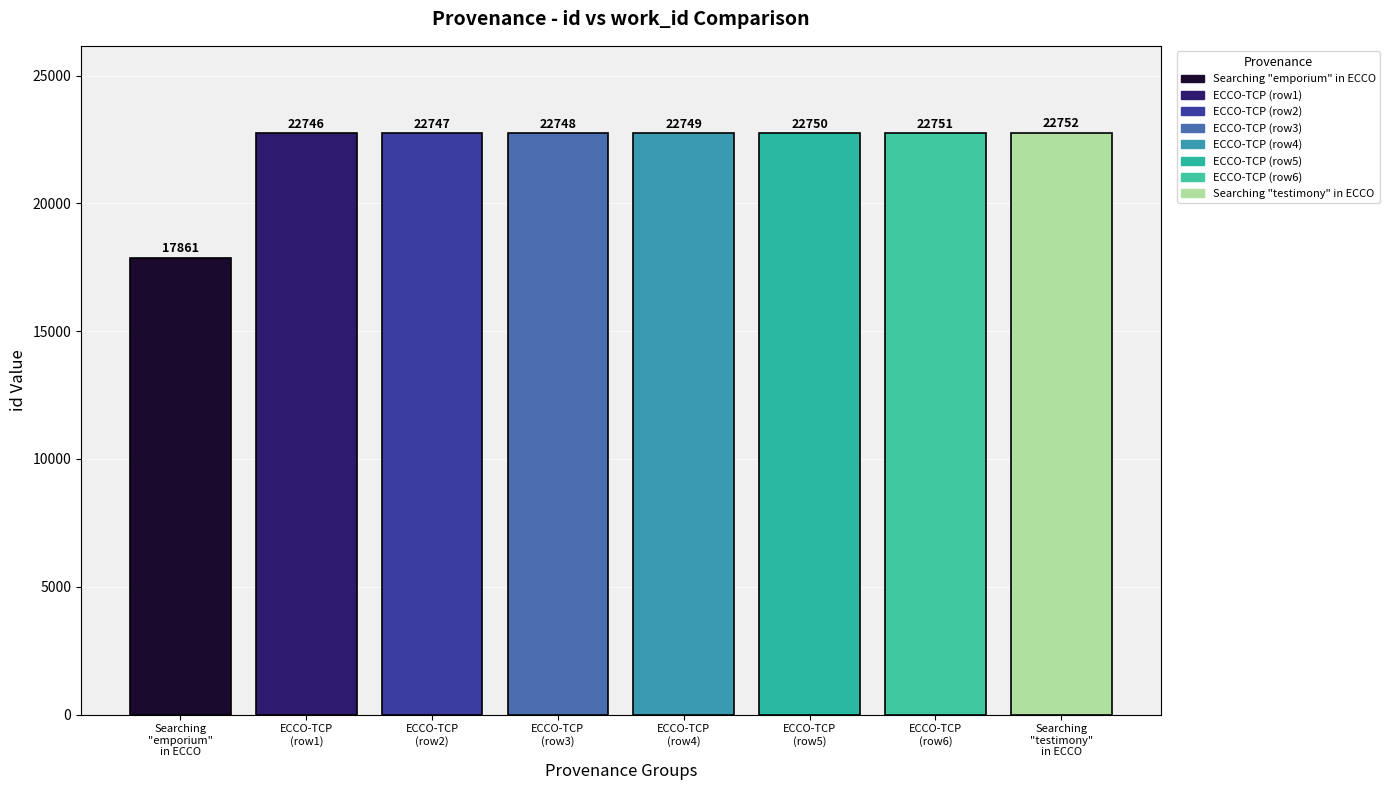

Does the chart contain any negative values?

No